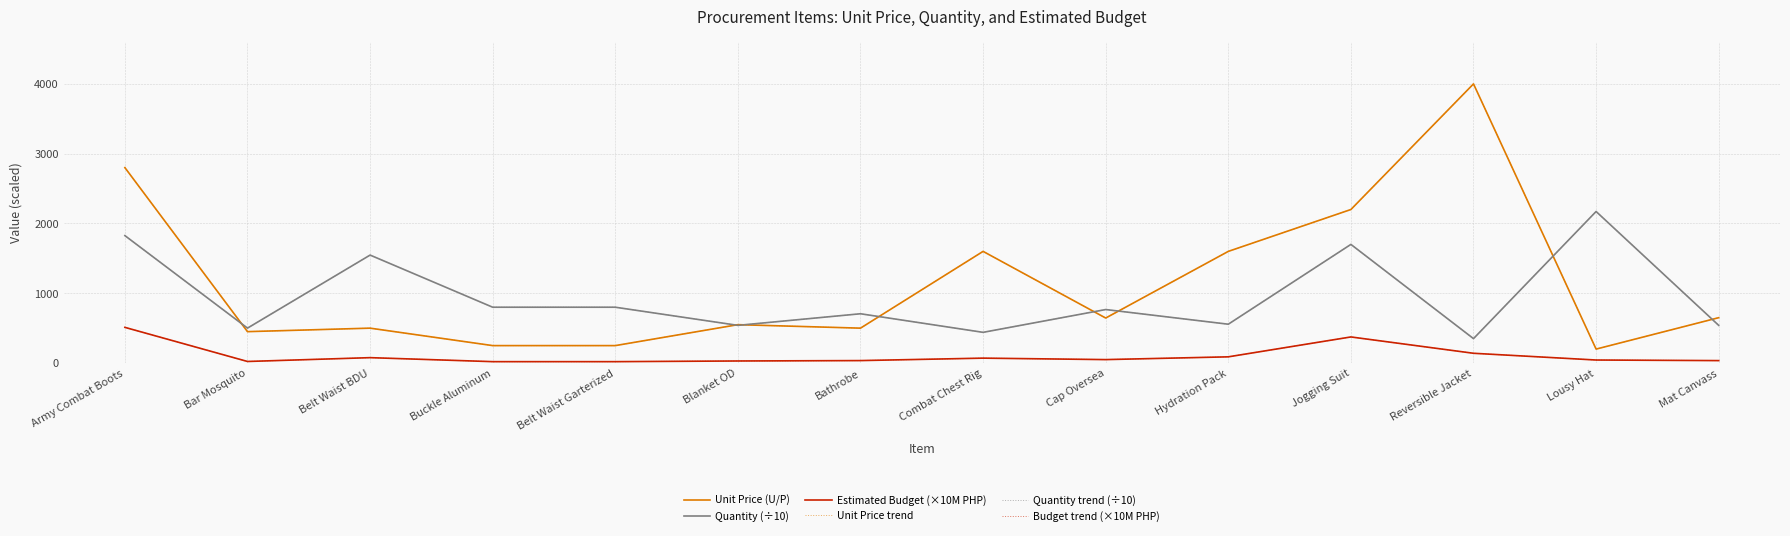

Does the chart display data point markers on the line(s)?

No